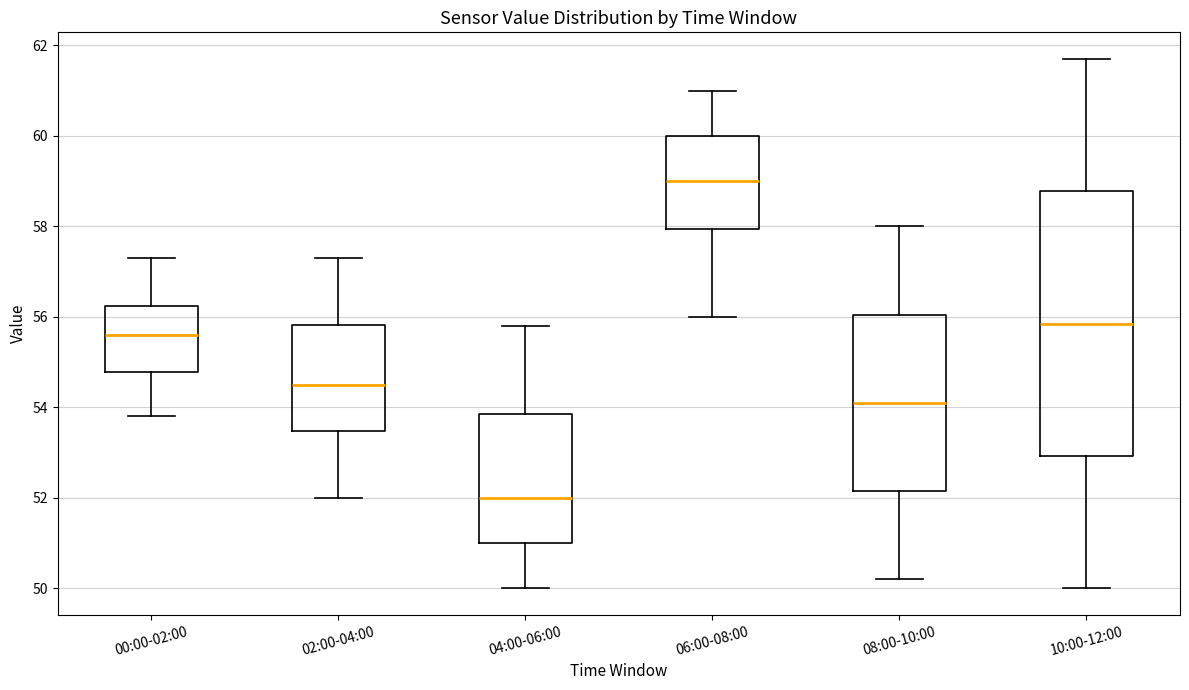

Which box has the lowest median line?

04:00-06:00